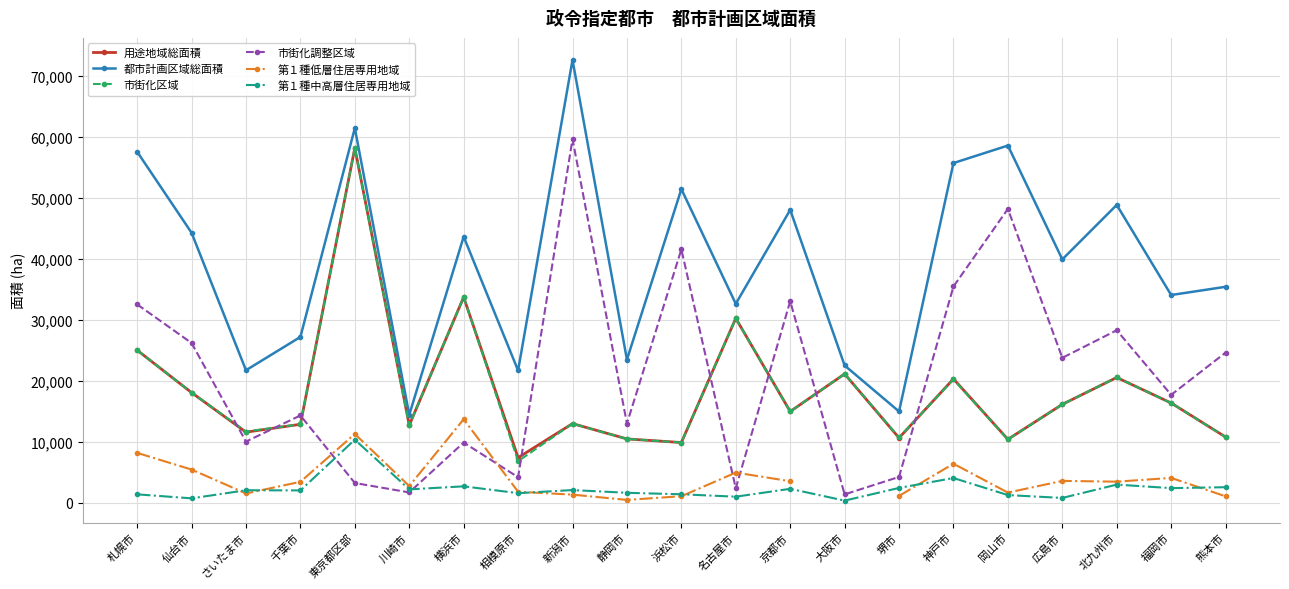

How many categories are shown in the chart?

21